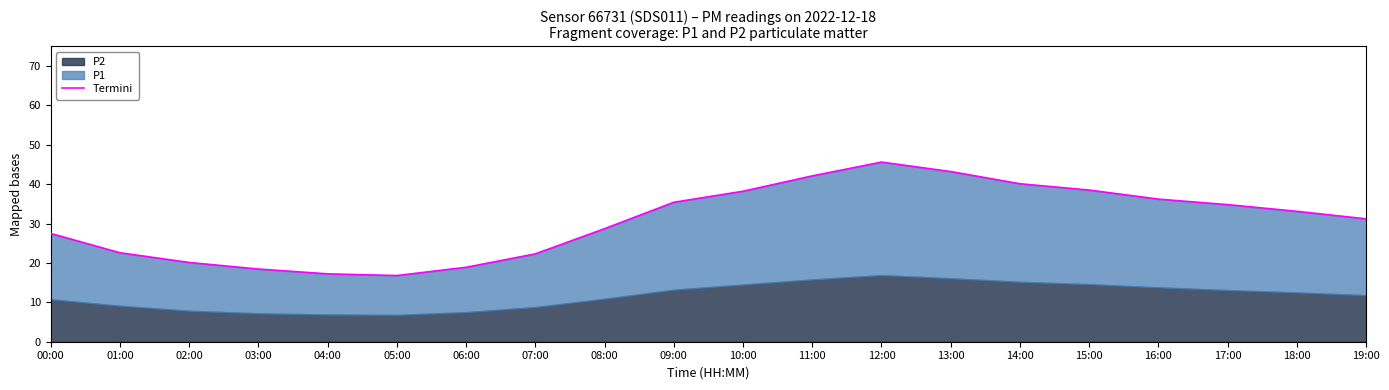

At which category does the chart reach its minimum across all series?

05:00